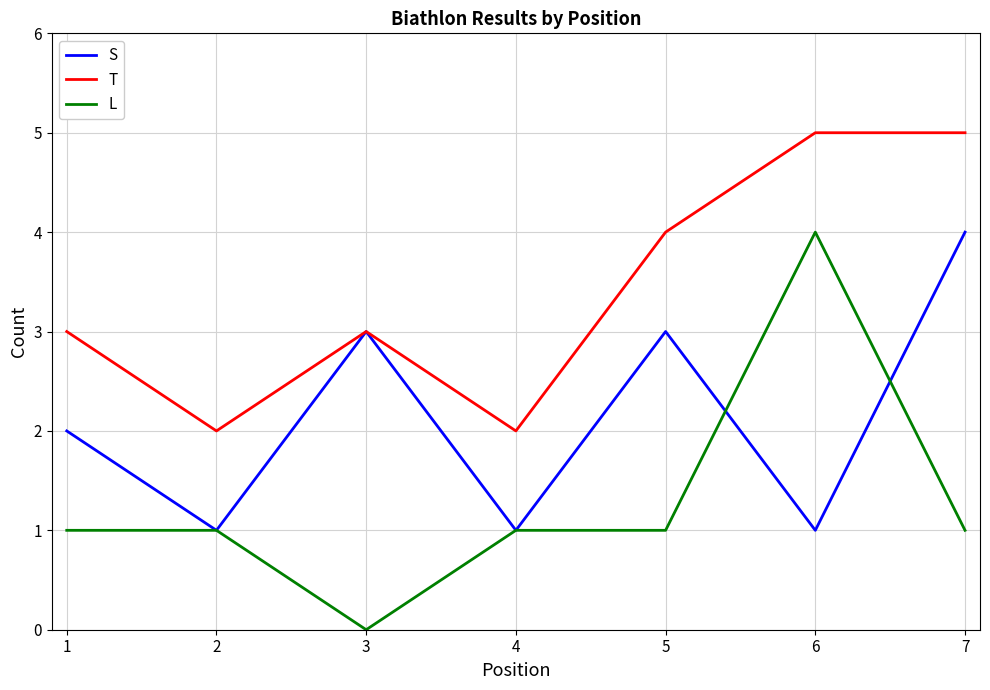

True or false: L and T cross at least once.

False